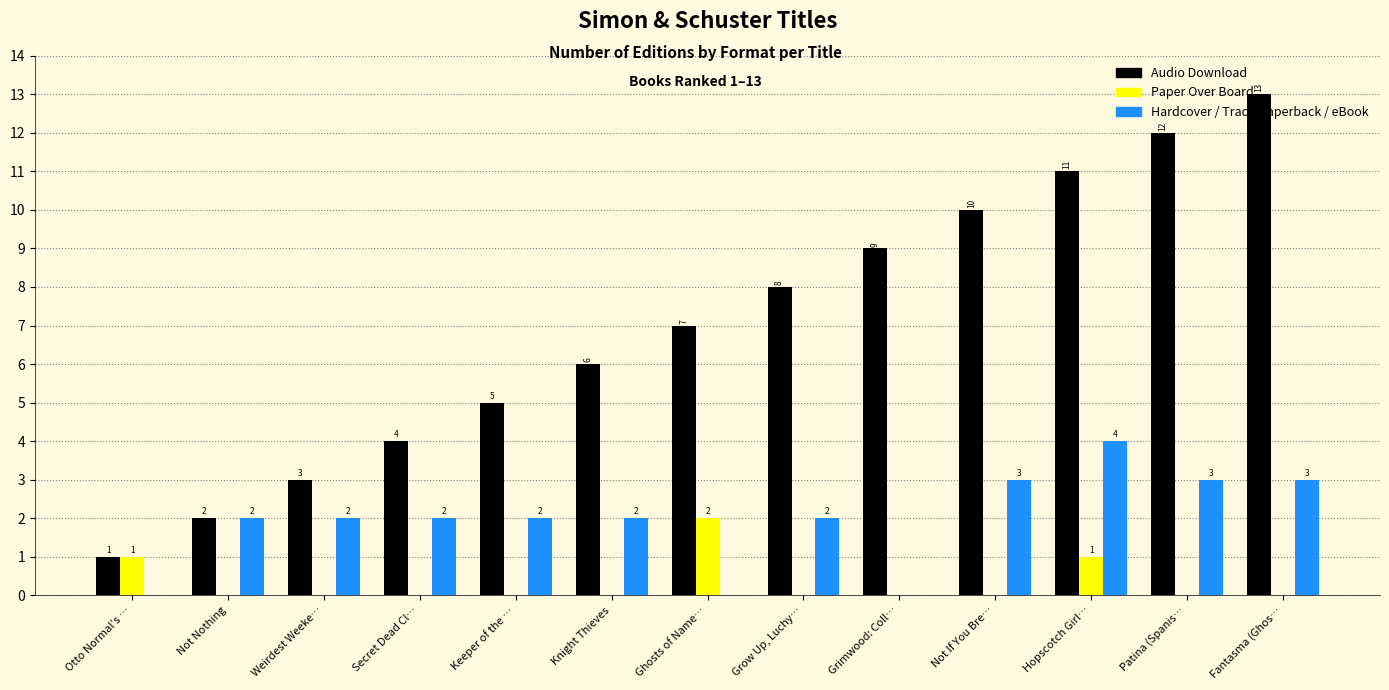

Read the Audio Download value at Weirdest Weeke….

3